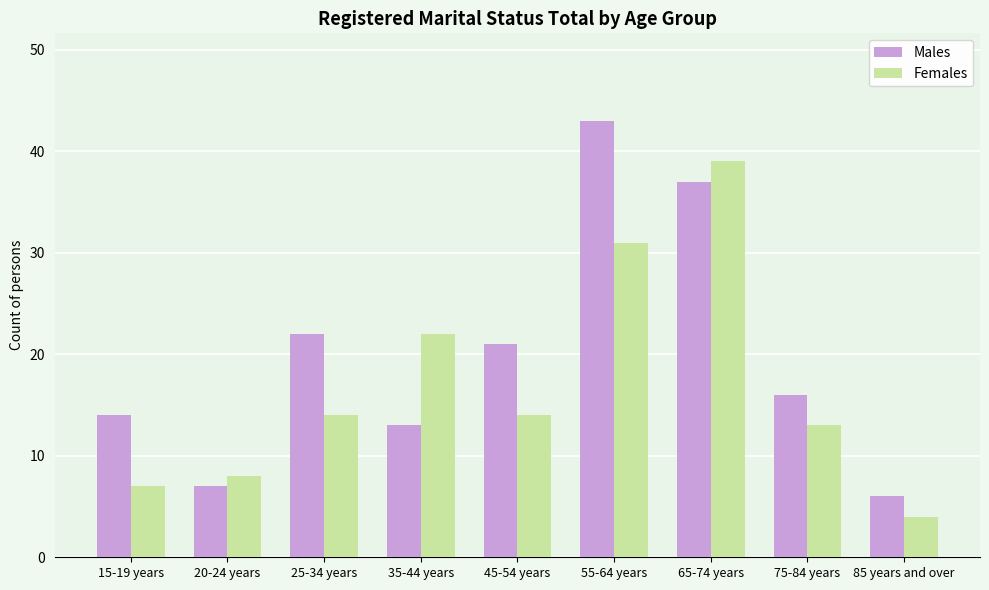

What is the sum of the Females values at 85 years and over and 65-74 years?

43